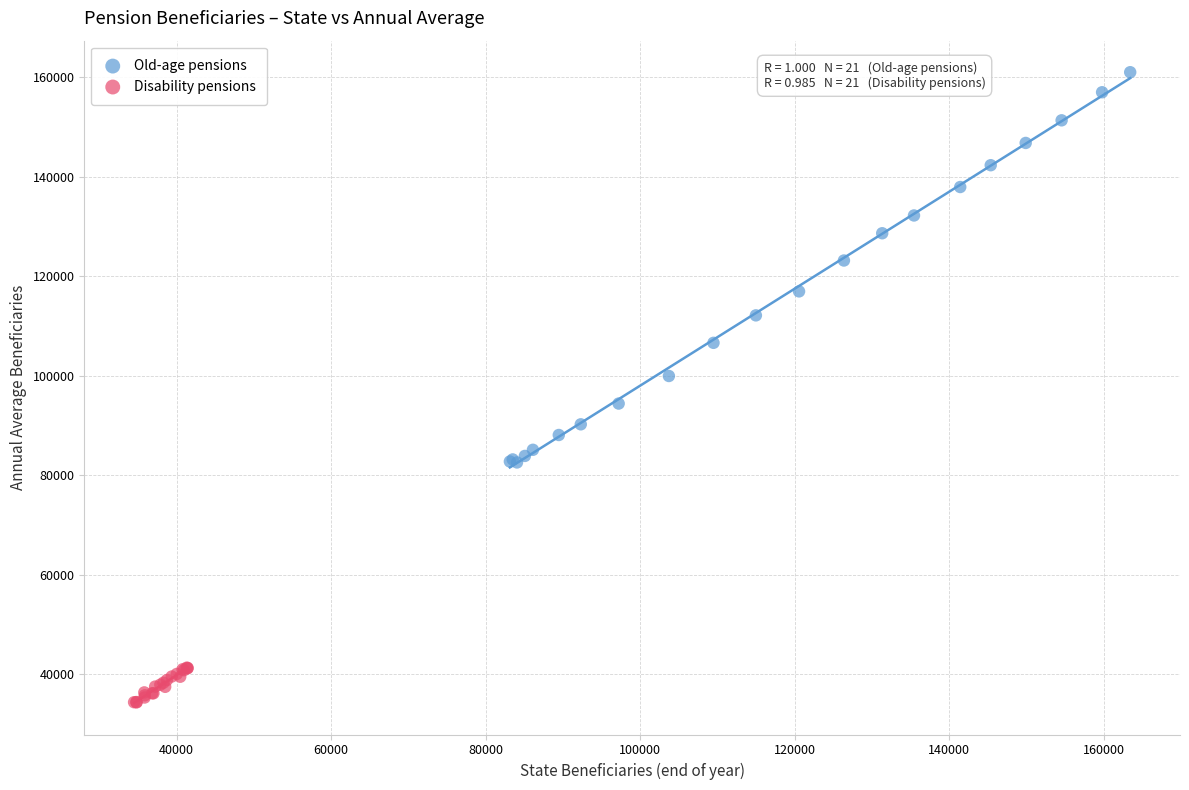

Which series has the largest Y range (max minus min)?

Old-age pensions